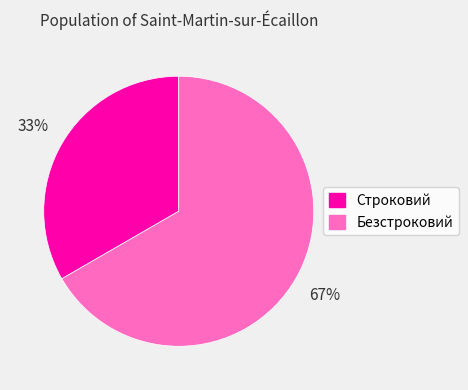

Does any single category account for the majority?

Yes